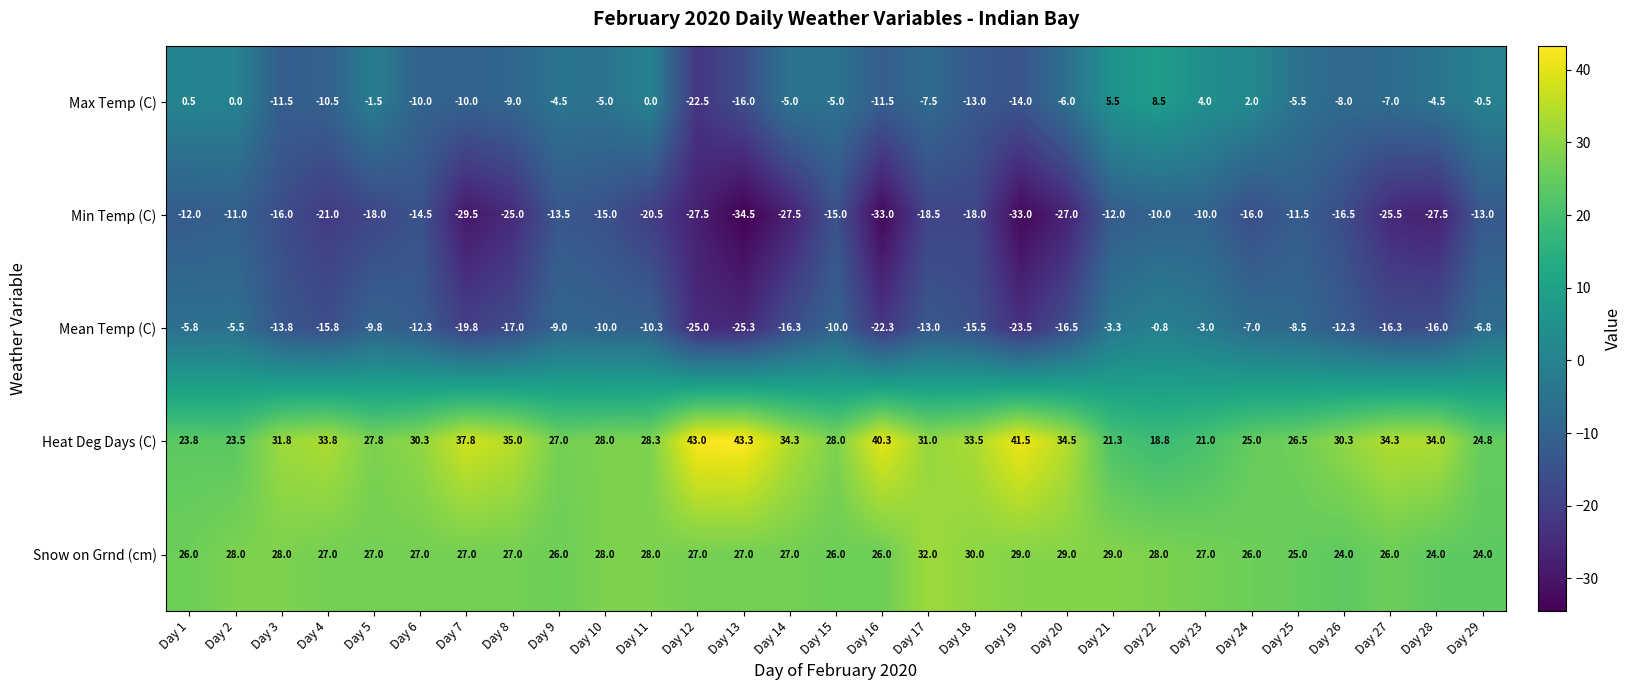

Which series has the largest total across all categories?

Heat Deg Days (C)